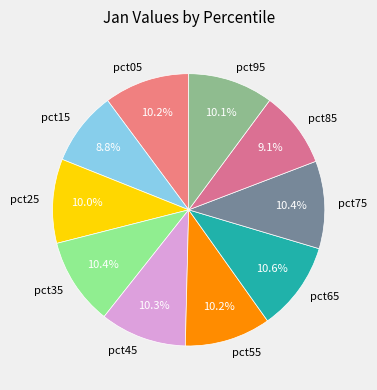

To the nearest percent, what percentage of the pie is pct65?

11%